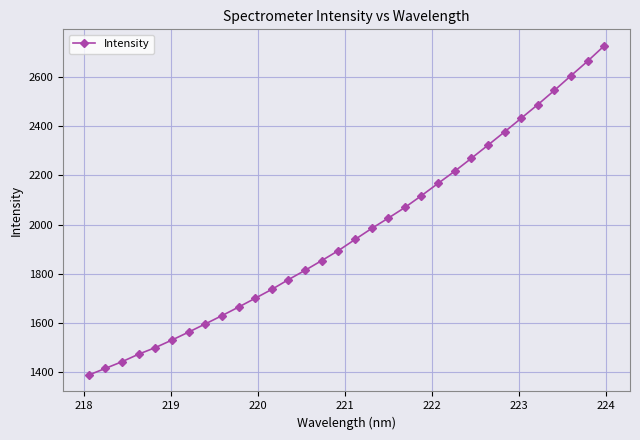

What is the value of the 18th point from the left?

1984.0